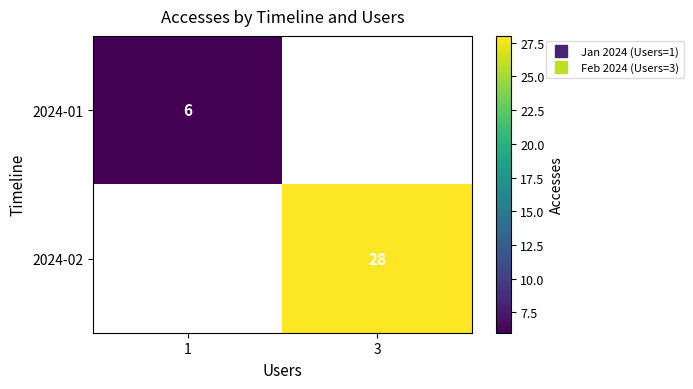

True or false: 2024-02 has a value of 28.0 at 3.

True